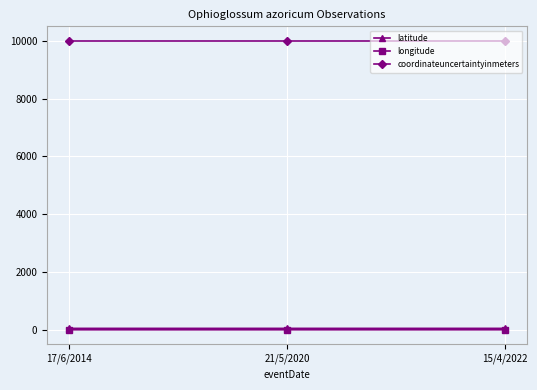

Is the value of latitude at 15/4/2022 greater than the value of coordinateuncertaintyinmeters at 21/5/2020?

No